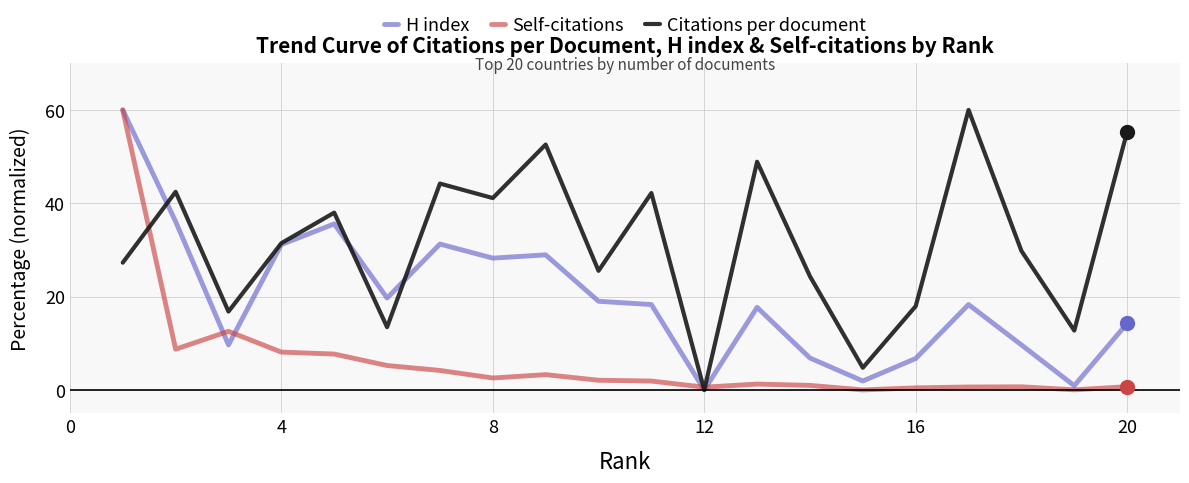

What is the average value of the Citations per document series?

31.4